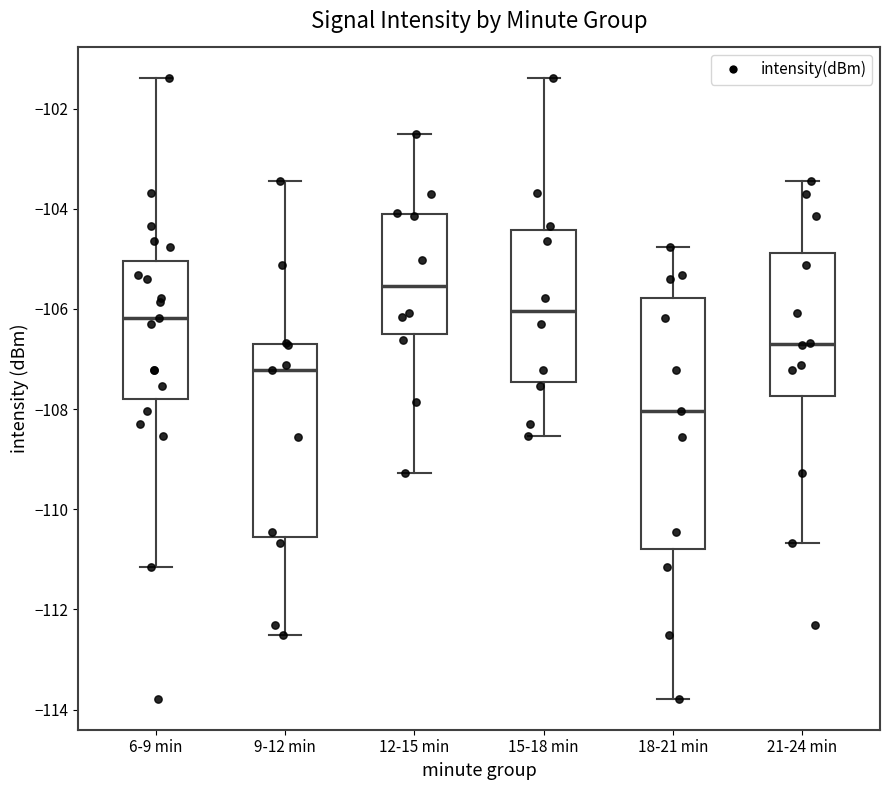

Where does the upper whisker of the box for 6-9 min end on the y-axis? The values are not printed on the chart, so give them approximately, as read against the axis.

-101.4